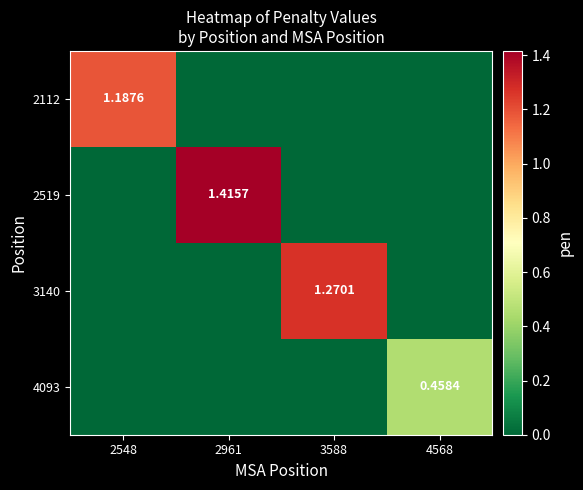

At which label does 2112 reach its minimum?

2961